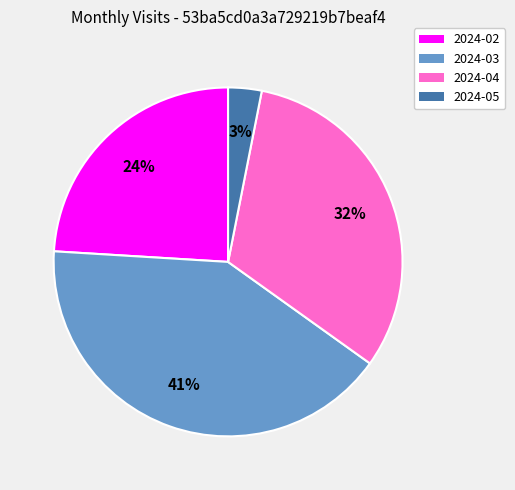

Combined, do 2024-04 and 2024-05 account for over 50%?

No